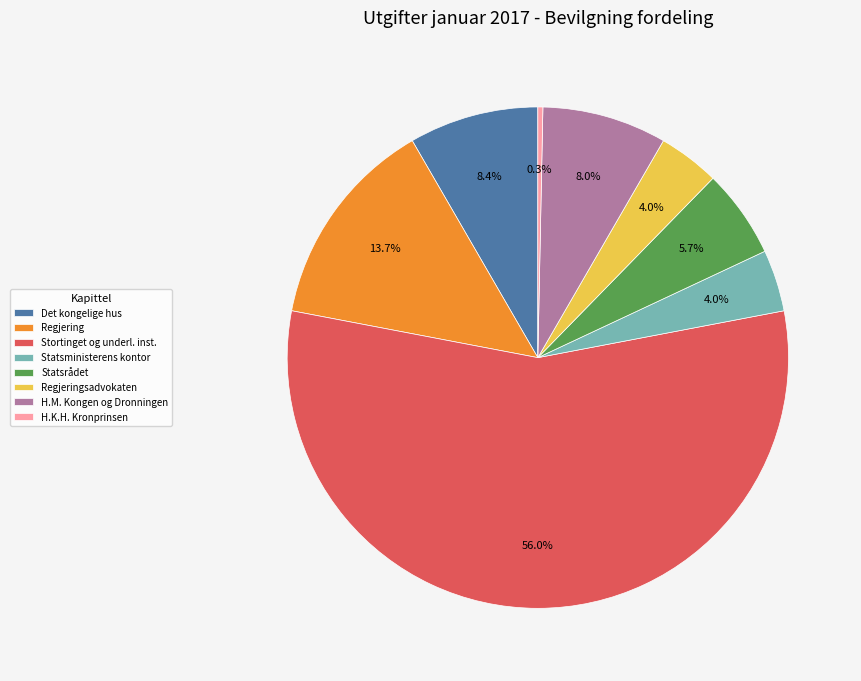

What is the smallest slice in the pie chart?

H.K.H. Kronprinsen